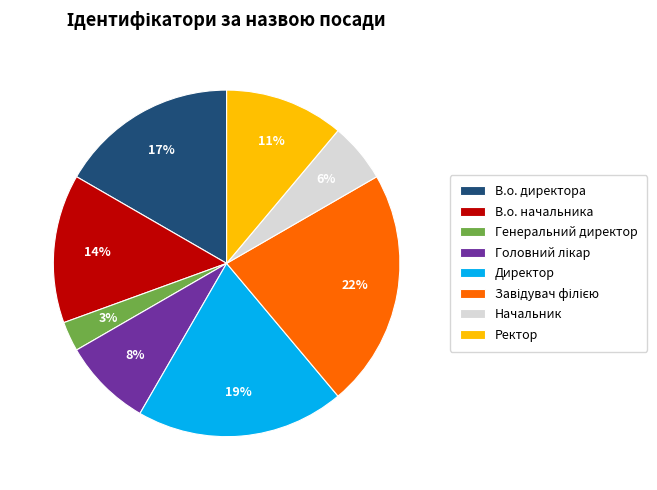

Approximately how many times larger is the value at Генеральний директор compared to Начальник?

0.5